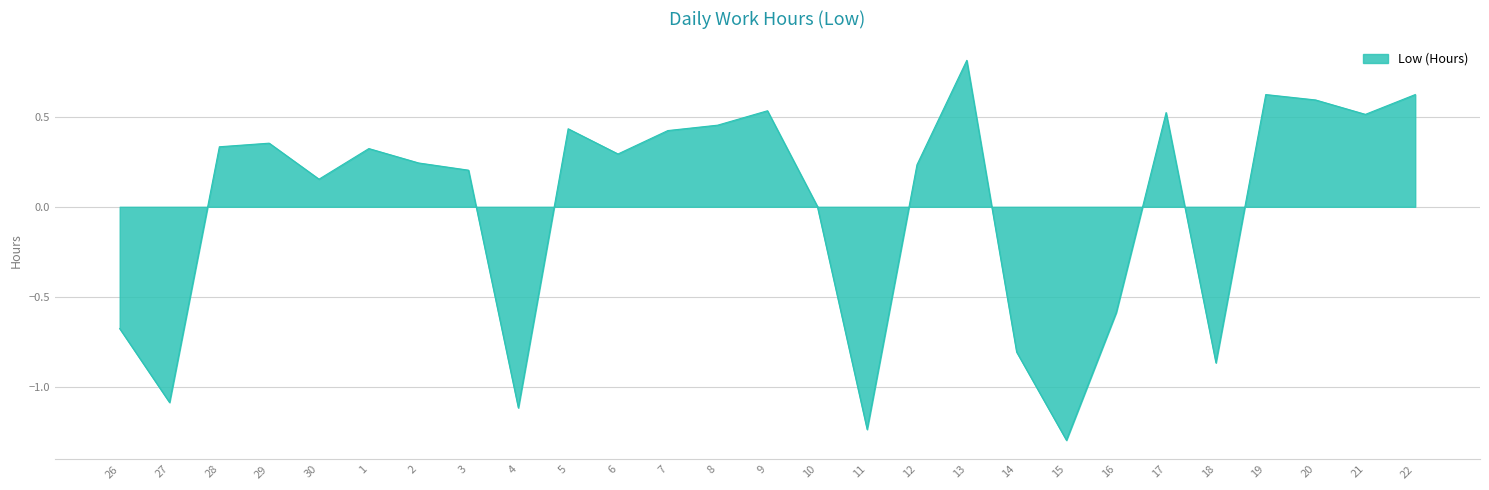

At which category does the data reach its first local valley?

27